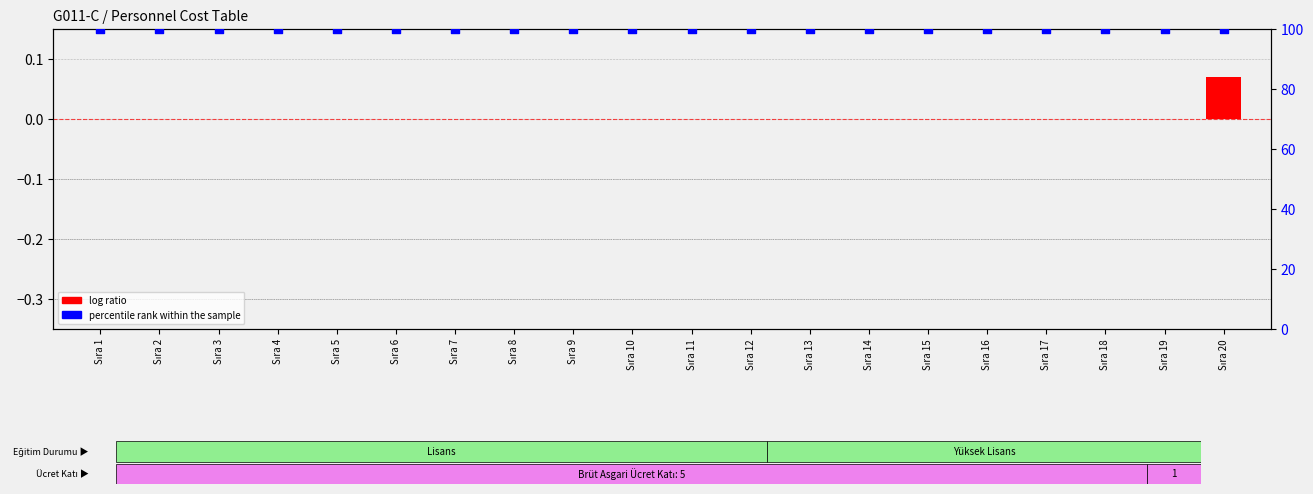

What is the total value across all series at Sıra 12?

100.0